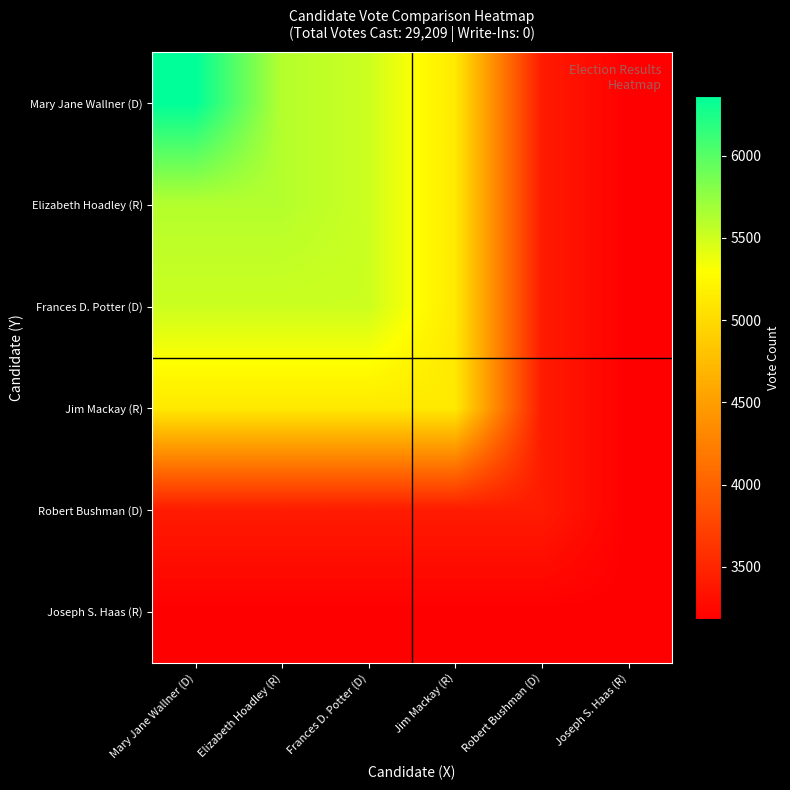

Rank the series by their maximum value, from highest to lowest.

Mary Jane Wallner (D), Elizabeth Hoadley (R), Frances D. Potter (D), Jim Mackay (R), Robert Bushman (D), Joseph S. Haas (R)